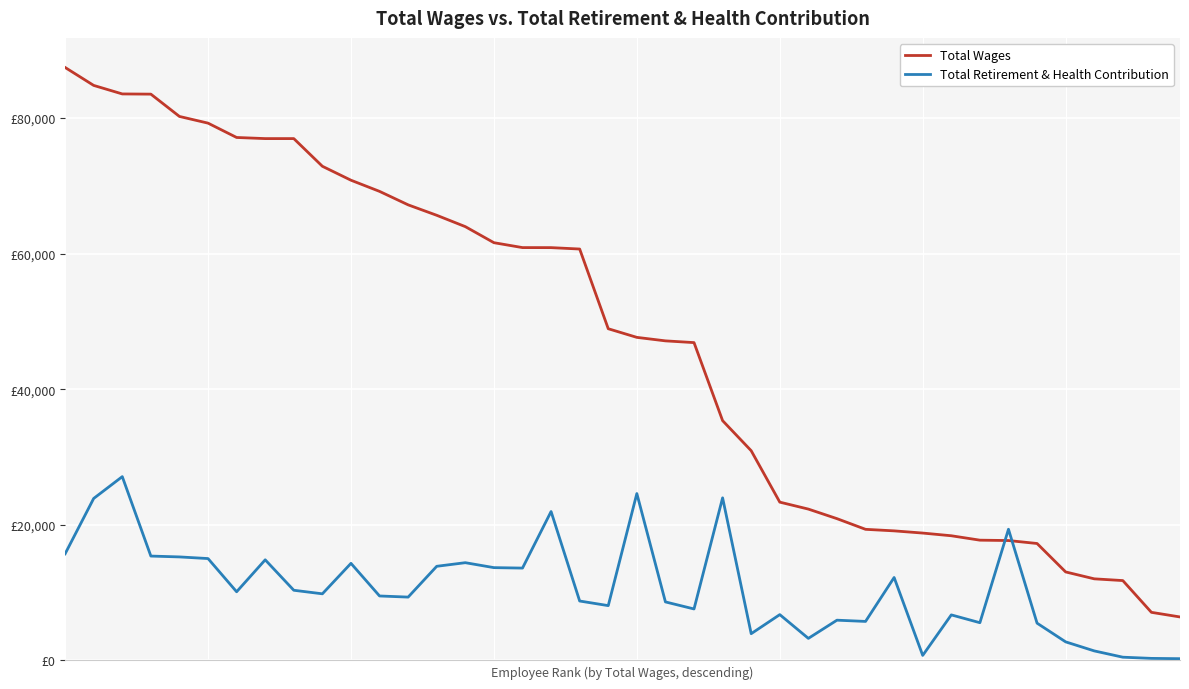

True or false: Total Wages has more than 0 points higher than both neighbors.

False